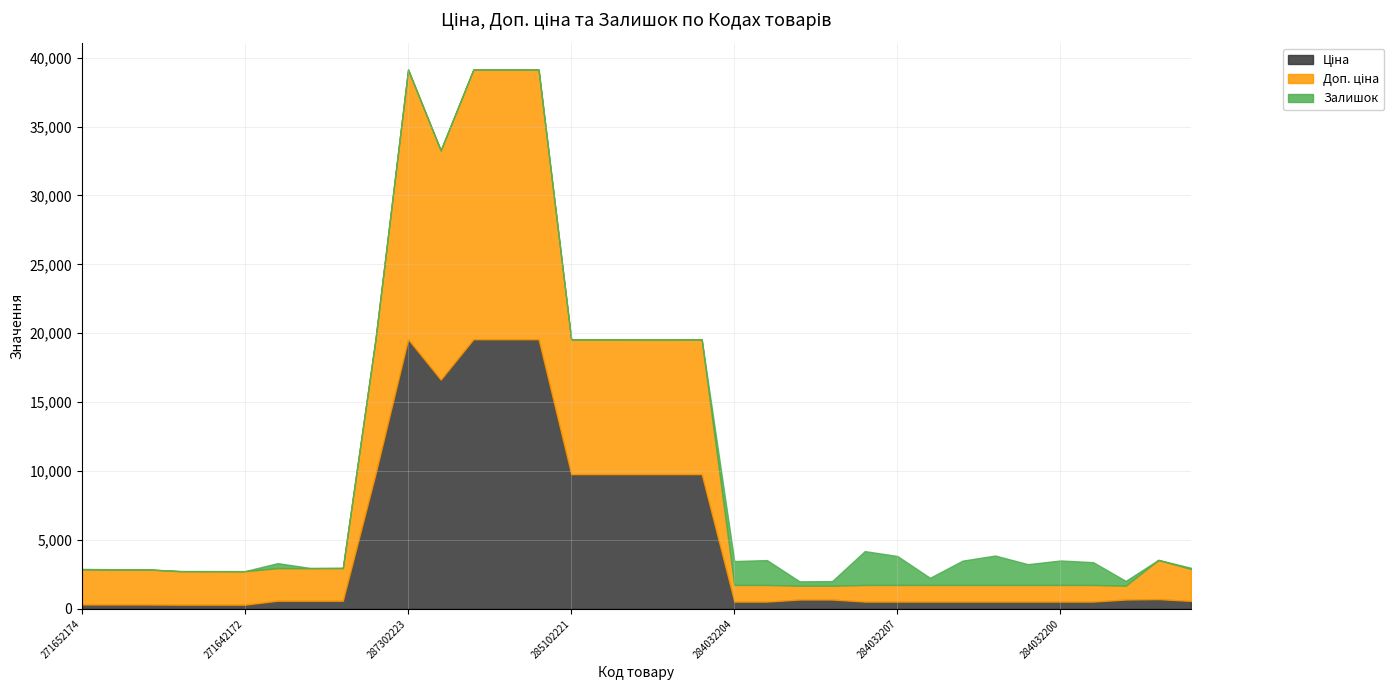

At how many categories does at least one series exceed 8895?

11